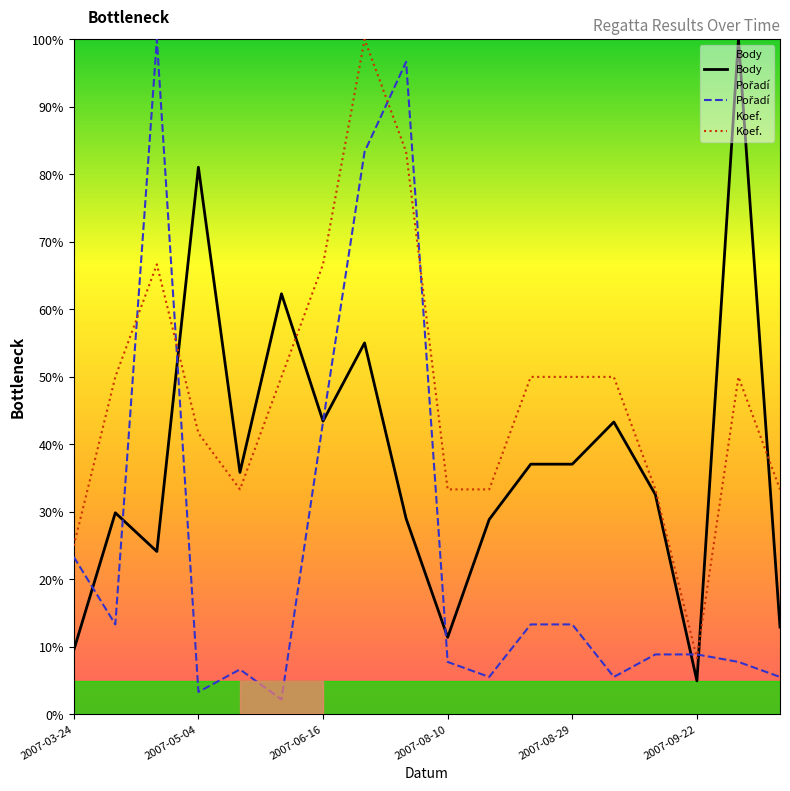

At 16, list the series in order from smallest to largest.

Pořadí, Koef., Body